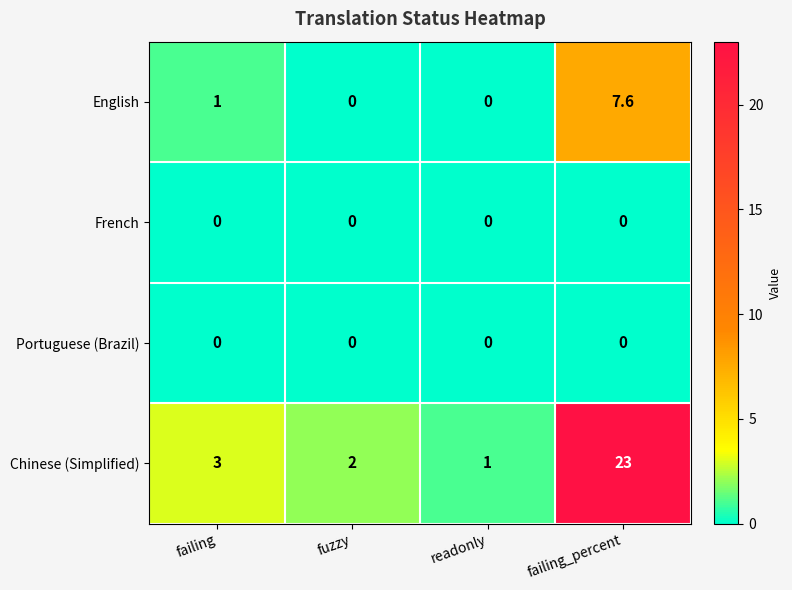

What is the sum of all Chinese (Simplified) values?

29.0